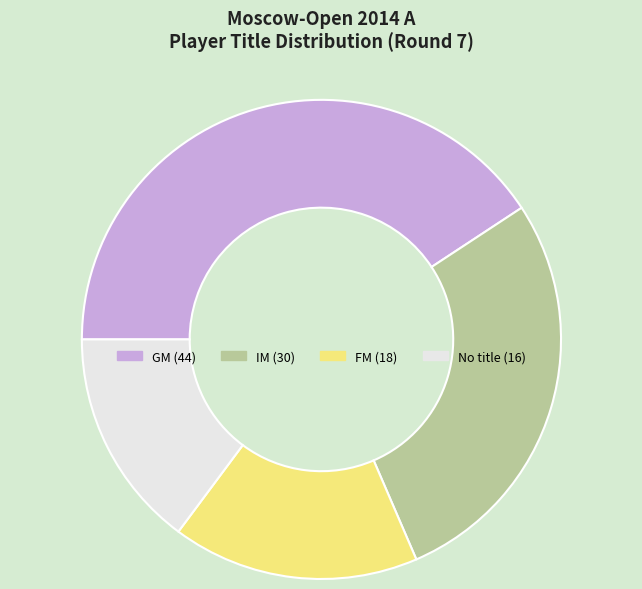

Is there a majority slice in this chart?

No